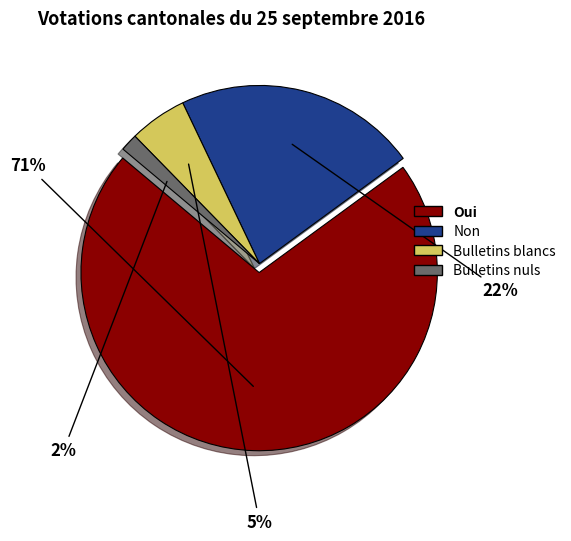

What percentage is the Bulletins blancs slice, to the nearest percent?

5%